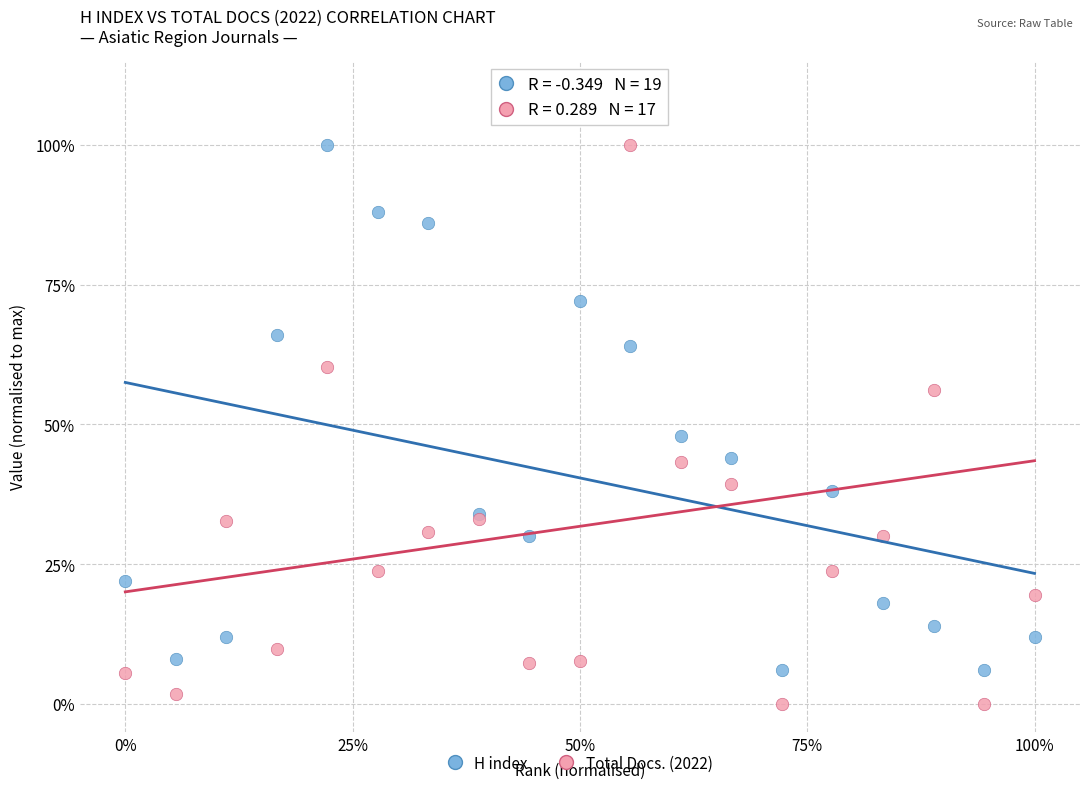

Which series reaches the minimum Y coordinate?

Total Docs. (2022)